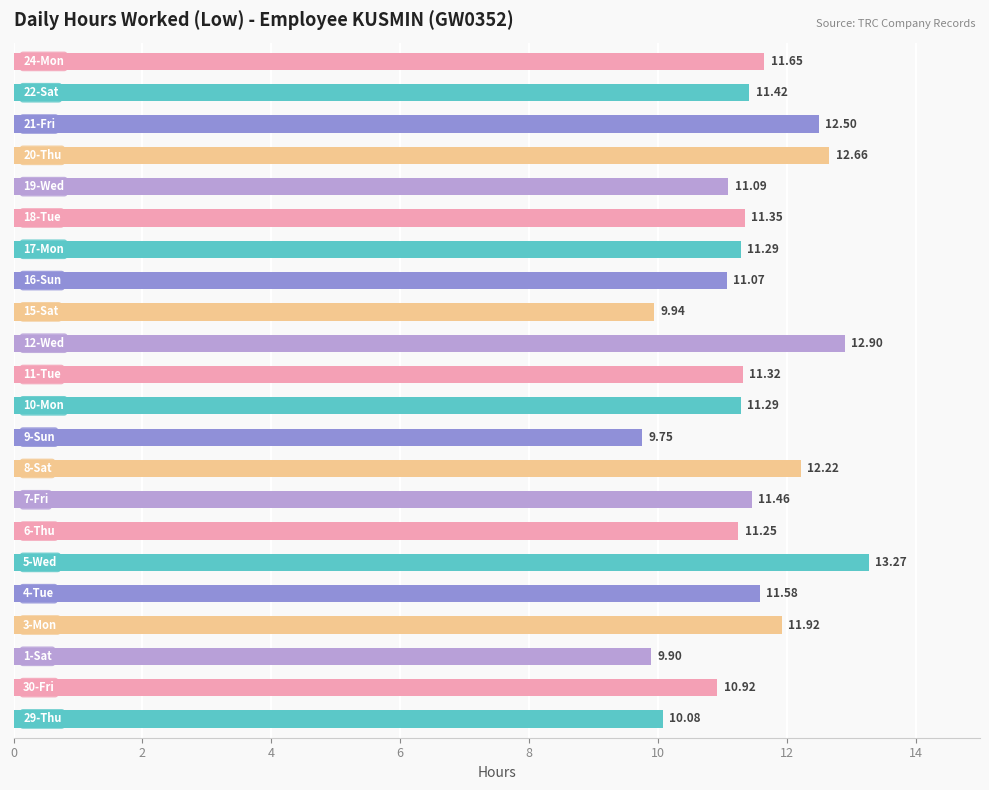

What is the difference between the maximum and minimum values?

3.5